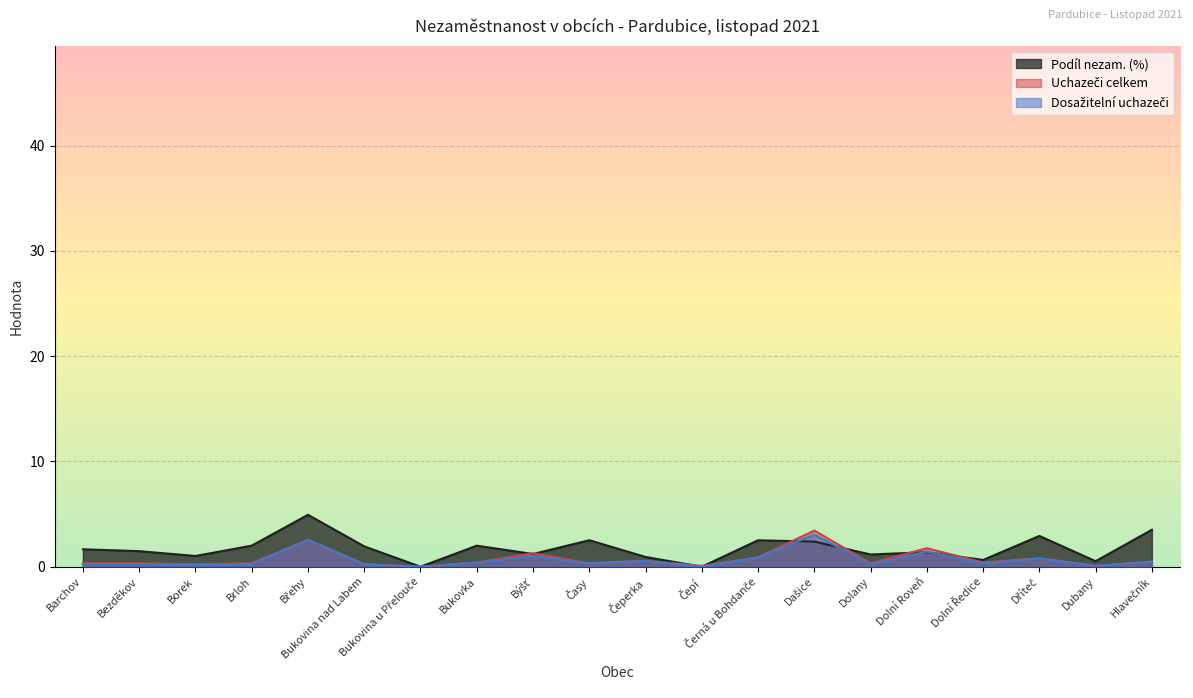

How many values in Podíl nezam. (%) are above zero?

18